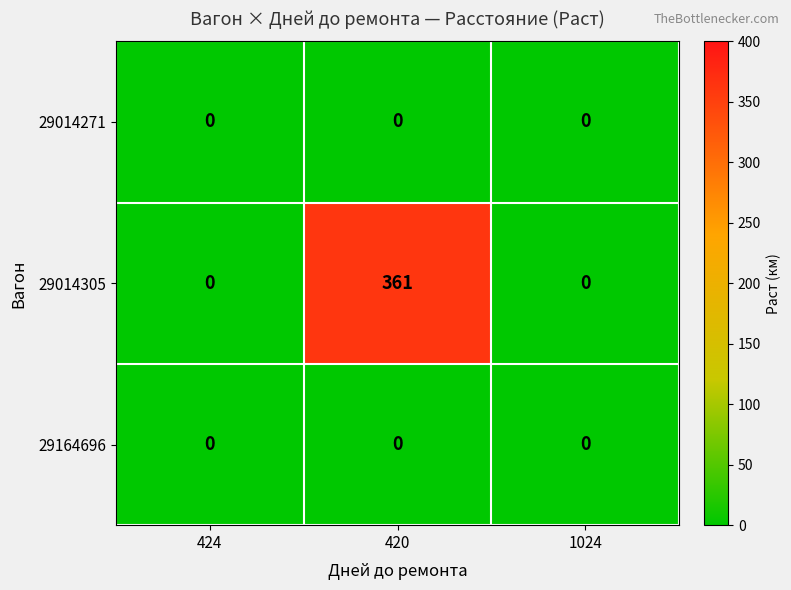

Reading left to right, what are all the values shown in this chart?

29014271: 424=0	420=0	1024=0
29014305: 424=0	420=361	1024=0
29164696: 424=0	420=0	1024=0